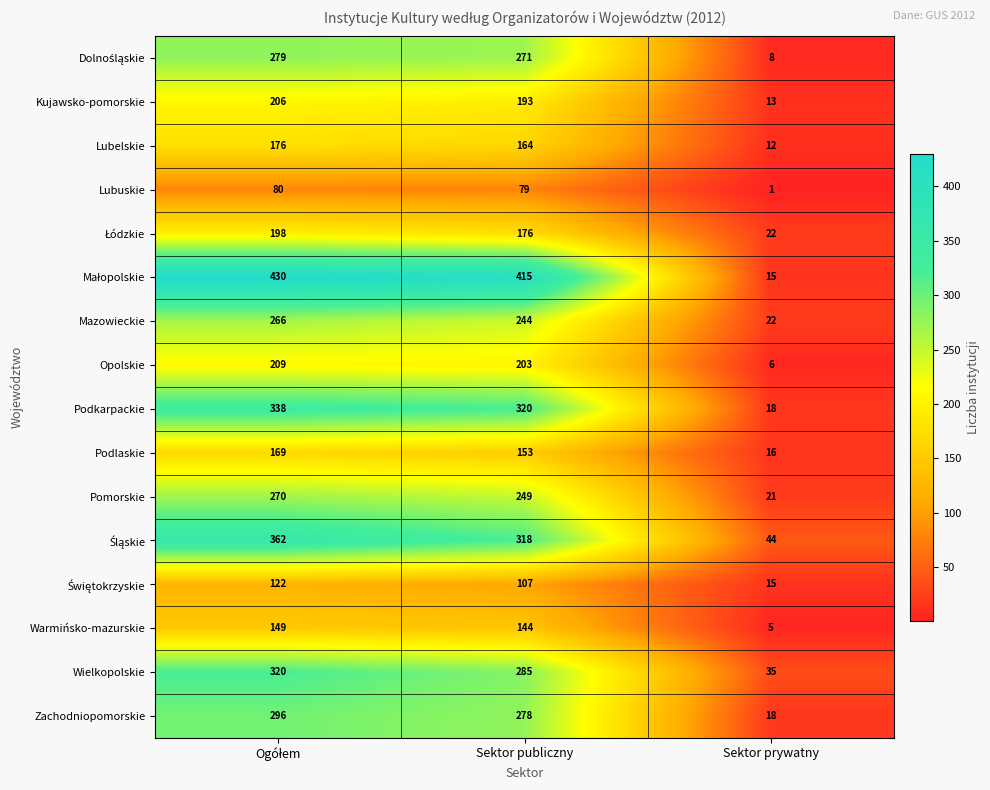

The Warmińsko-mazurskie series shows 8 at Sektor prywatny. True or false?

False